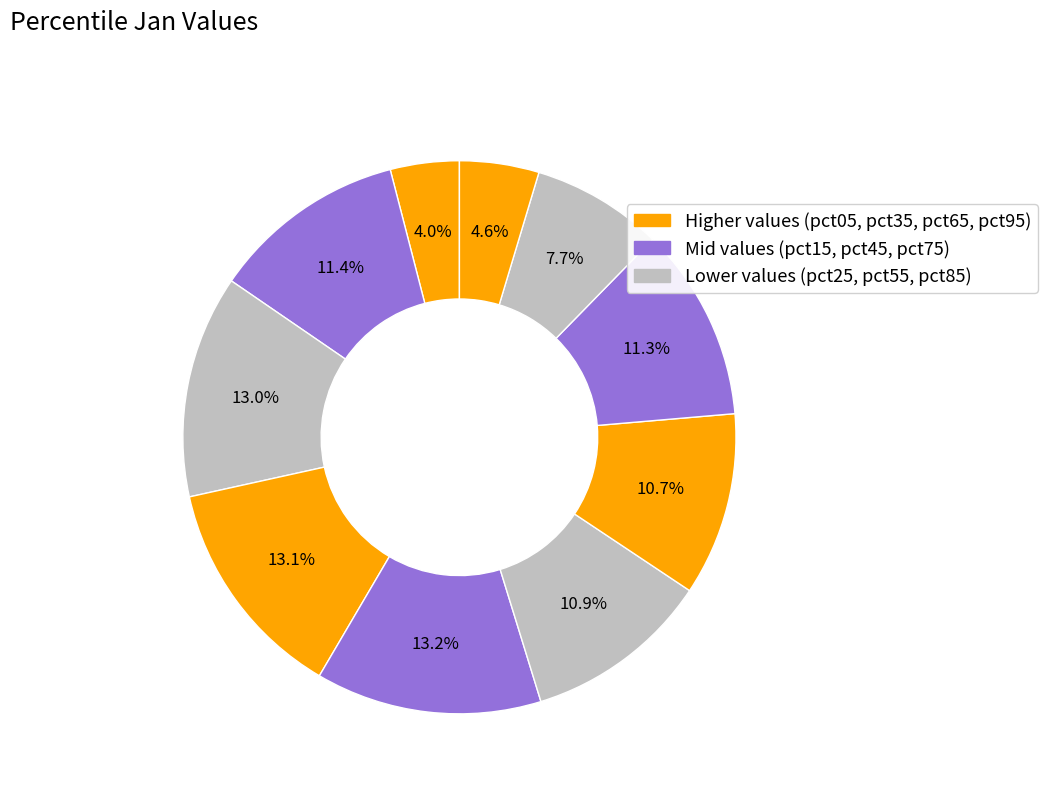

How many segments does this pie chart have?

10